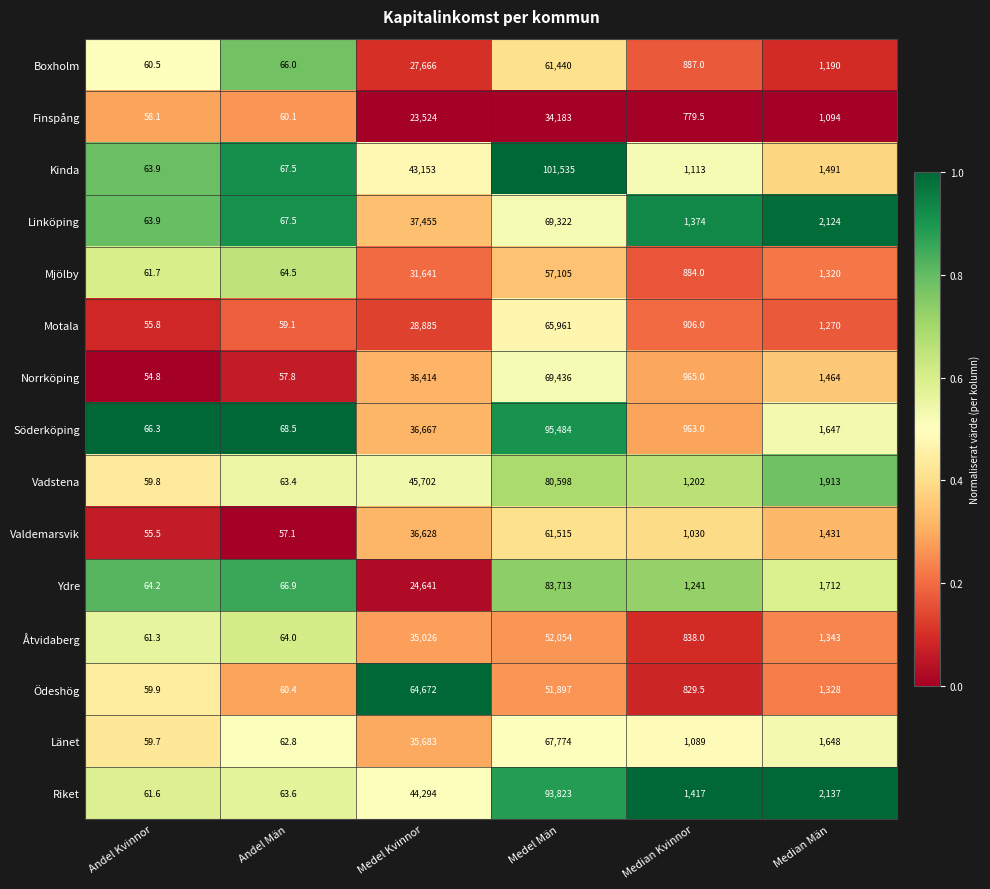

What is the average value of the Vadstena series?

21589.7